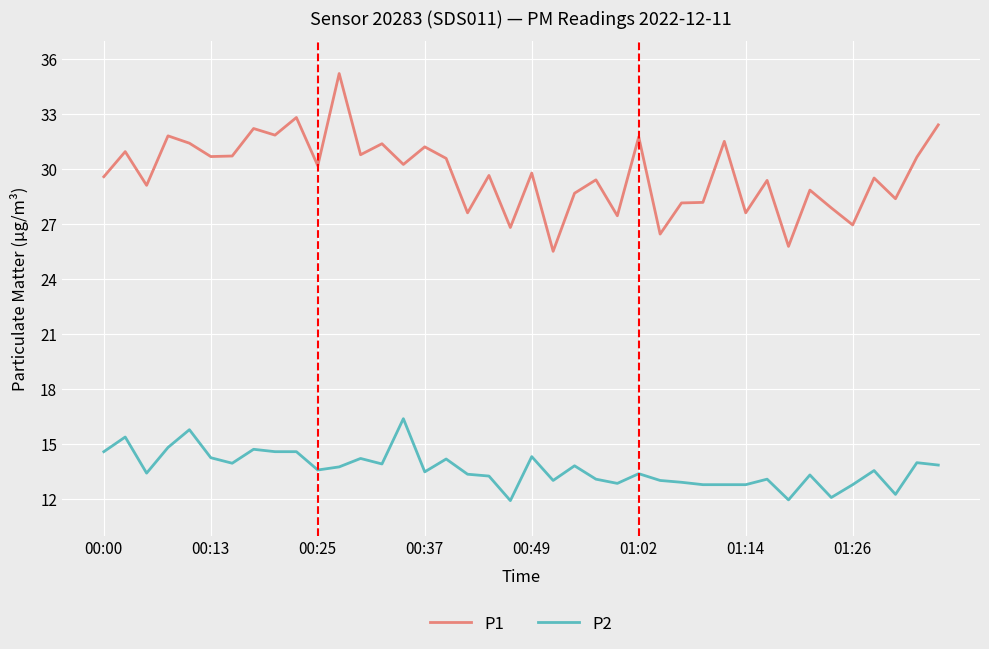

True or false: P1 and P2 intersect in this chart.

False